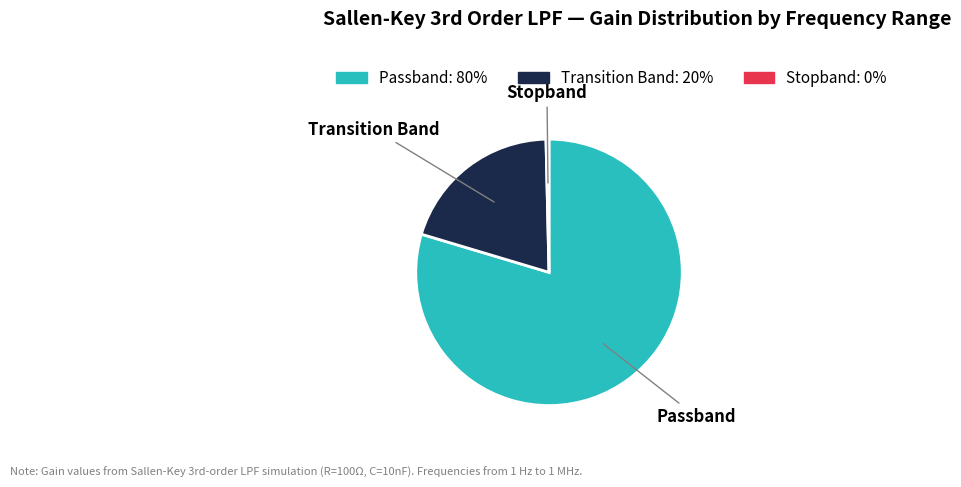

Is there a majority slice in this chart?

Yes